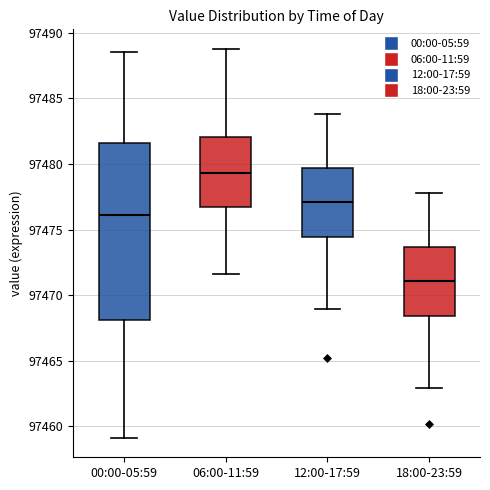

Where is the lower edge of the box for 00:00-05:59 on the y-axis? The values are not printed on the chart, so give them approximately, as read against the axis.

97468.0